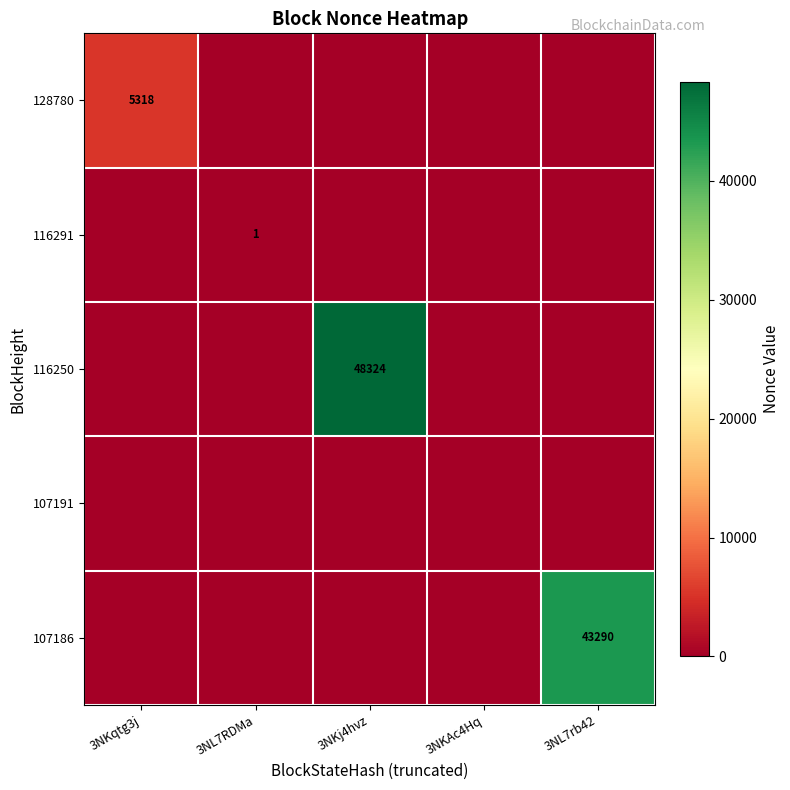

Is the value of 107186 at 3NL7rb42 greater than the value of 116250 at 3NKj4hvz?

No